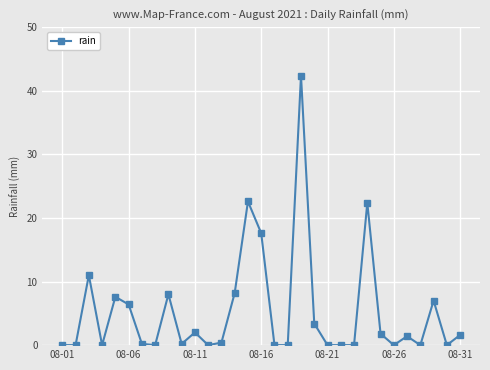

True or false: there are more than 2 points higher than both neighbors.

True